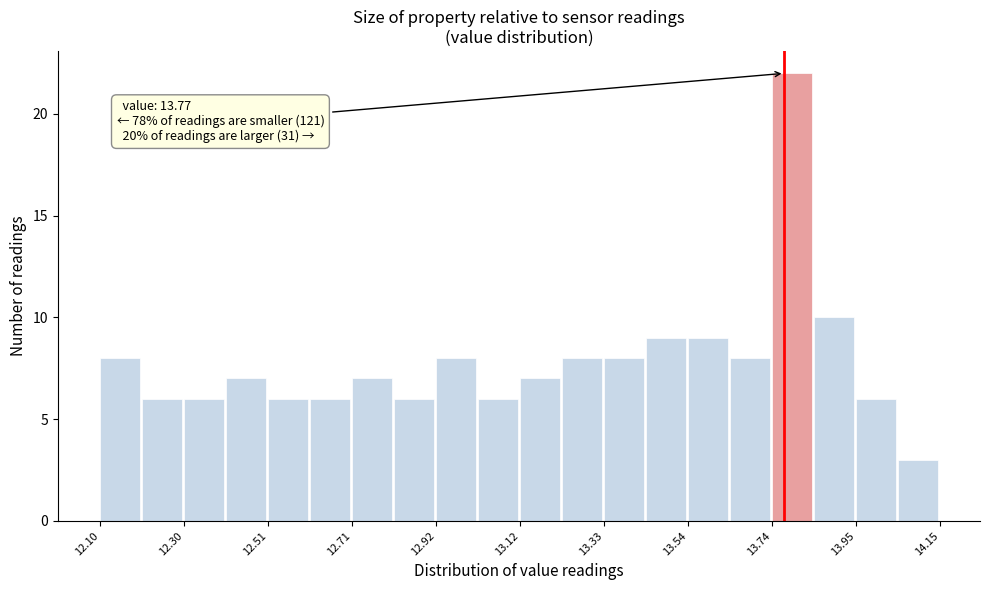

Read against the x-axis, roughly where is the centre of the tallest bar?

13.80